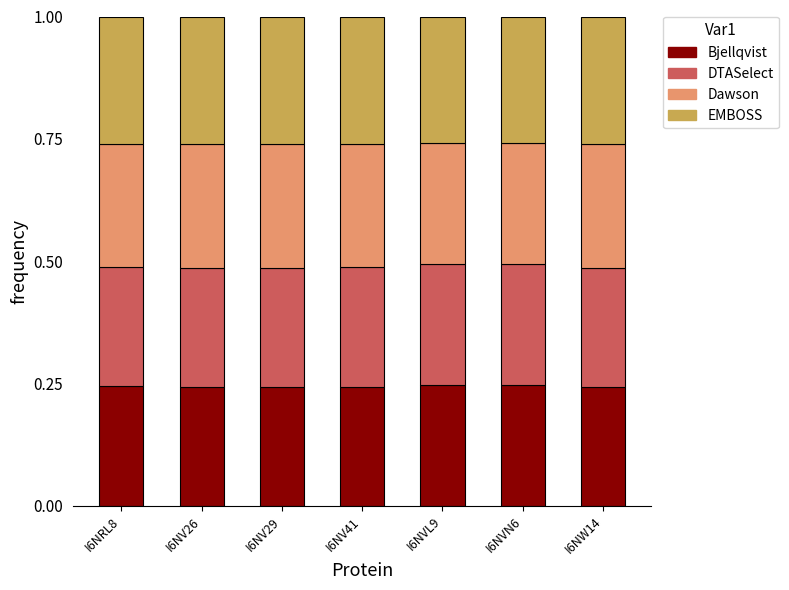

Are the bars grouped side by side (vs. stacked)?

No